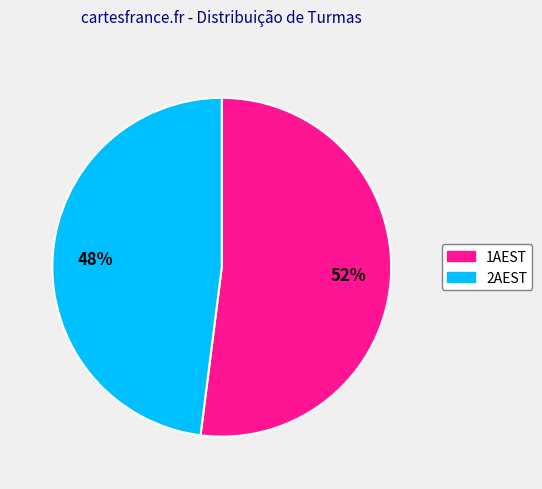

Is the sum of 1AEST and 2AEST greater than half?

Yes